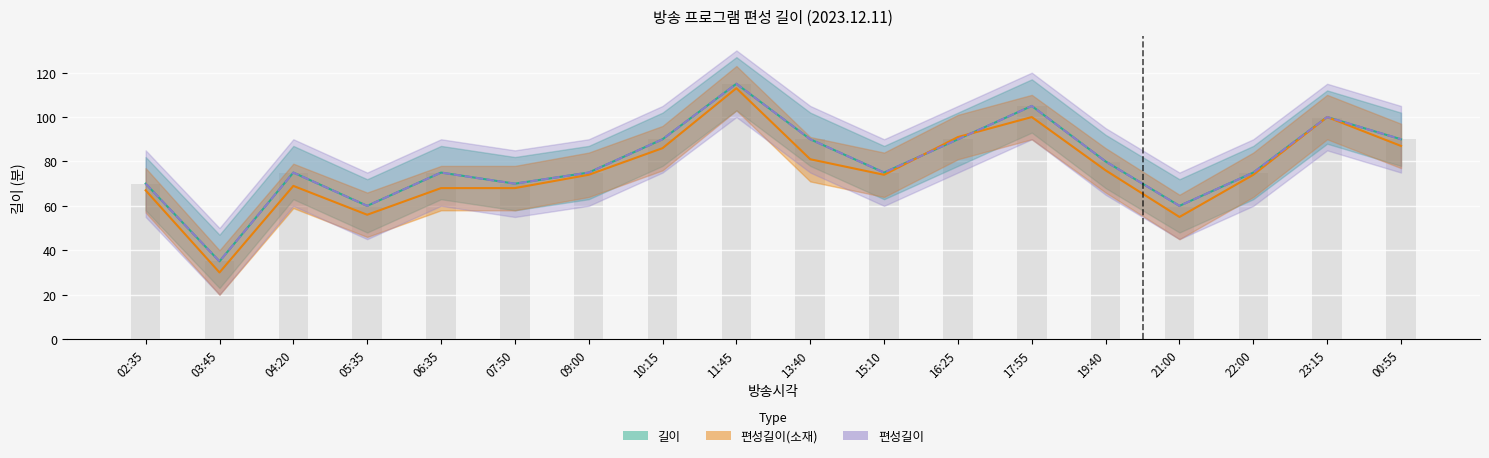

At which category is the sum across all series the highest?

11:45